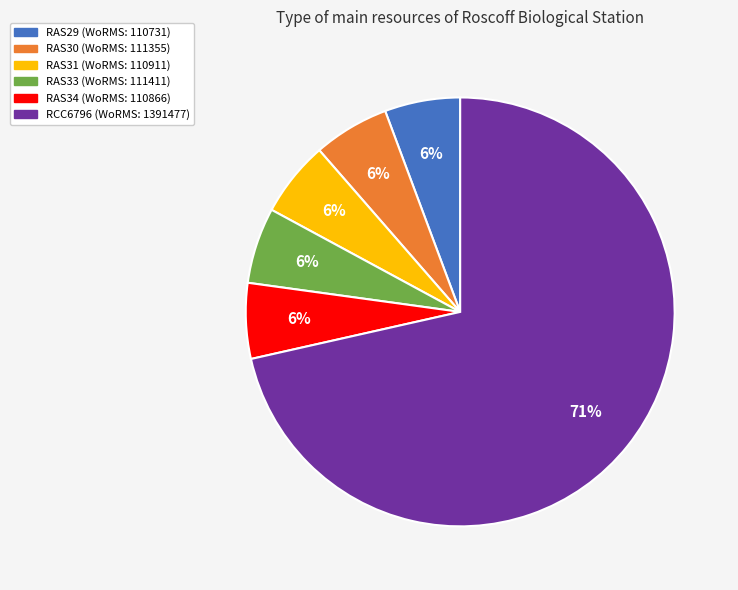

Which has a higher value, RAS31 or RCC6796?

RCC6796